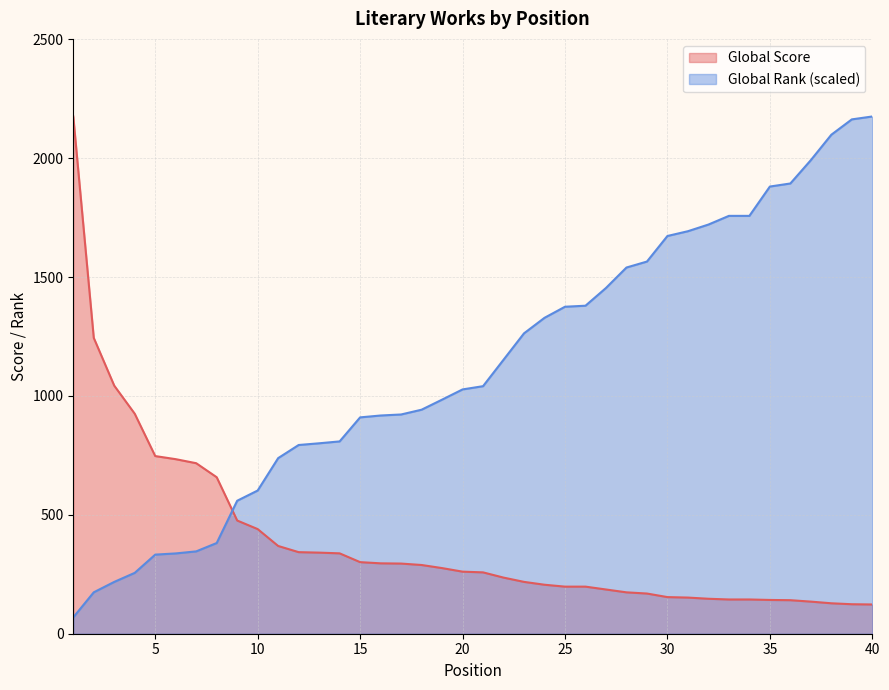

Reading left to right, list all the values displayed in this chart.

Global Score: 1=2175.0	2=1244.0	3=1043.0	4=925.0	5=747.0	6=734.0	7=717.0	8=658.0	9=476.0	10=440.0	11=369.0	12=343.0	13=341.0	14=338.0	15=301.0	16=296.0	17=295.0	18=289.0	19=276.0	20=261.0	21=258.0	22=236.0	23=218.0	24=206.0	25=198.0	26=198.0	27=186.0	28=174.0	29=169.0	30=154.0	31=152.0	32=147.0	33=144.0	34=144.0	35=142.0	36=141.0	37=135.0	38=128.0	39=124.0	40=123.0
Global Rank: 1=68.8	2=174.2	3=217.9	4=255.9	5=332.6	6=337.6	7=346.3	8=381.4	9=559.2	10=602.2	11=738.4	12=793.6	13=800.7	14=808.6	15=909.7	16=917.6	17=921.9	18=942.0	19=984.3	20=1027.3	21=1040.9	22=1152.0	23=1263.1	24=1328.4	25=1375.0	26=1379.3	27=1453.8	28=1539.8	29=1564.9	30=1672.5	31=1692.5	32=1720.5	33=1757.1	34=1757.1	35=1880.4	36=1893.3	37=1991.5	38=2098.3	39=2162.8	40=2175.0